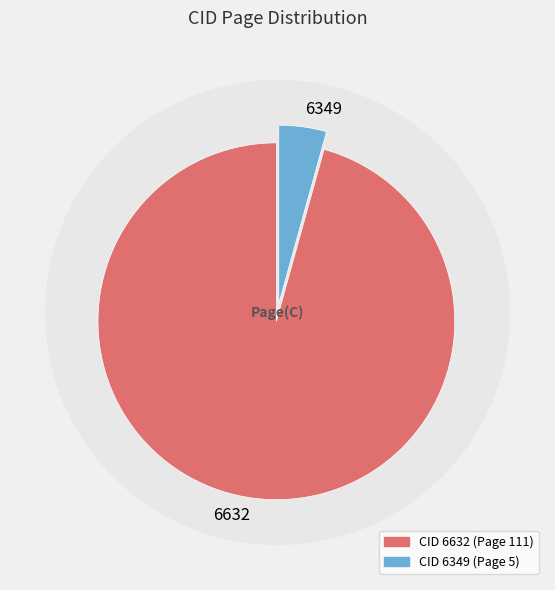

True or false: 6632 accounts for 99% of the total.

False